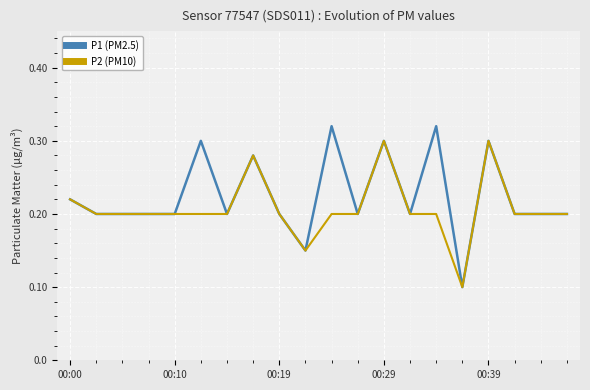

Rank the series by their maximum value, from highest to lowest.

P1 (PM2.5), P2 (PM10)